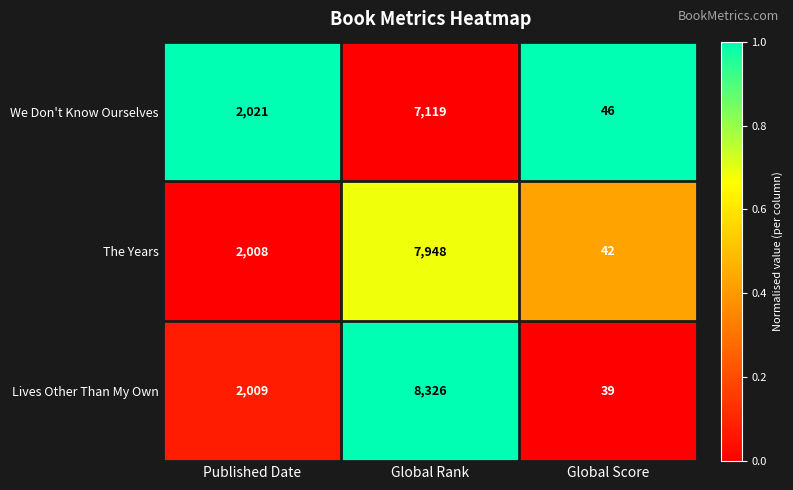

What is the difference between the second highest and minimum values in the Lives Other Than My Own series?

1970